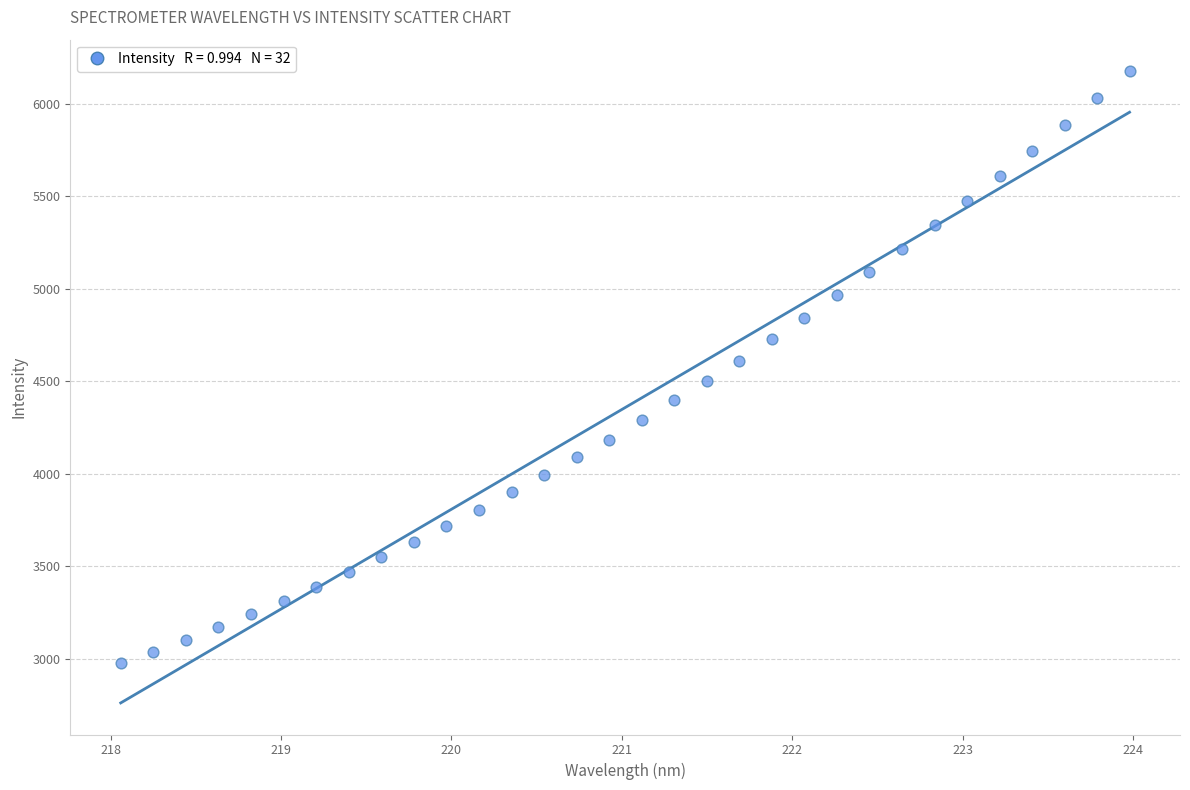

What is the range of X values (max minus min)?

5.9